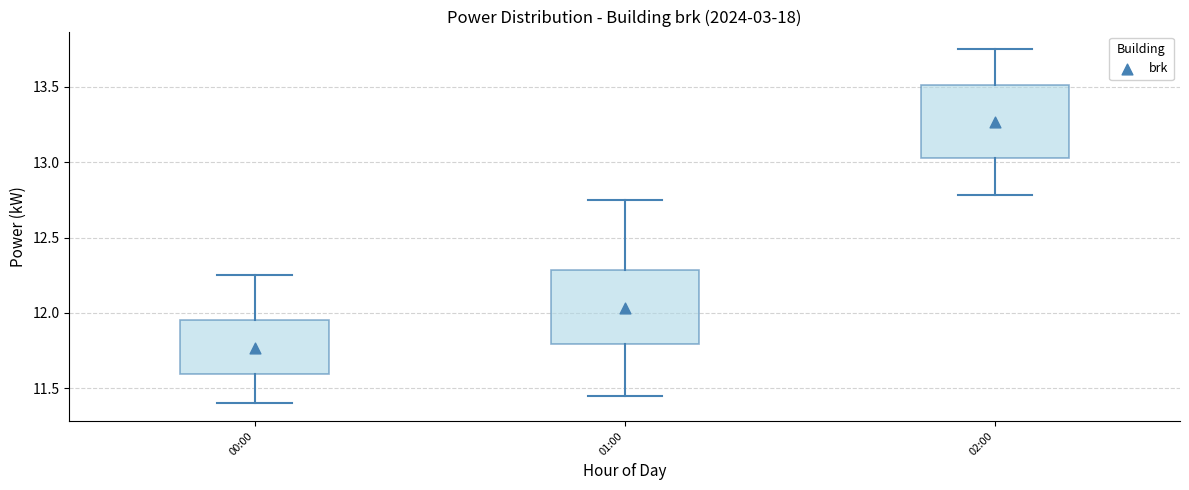

Which box's median line is the lowest?

00:00